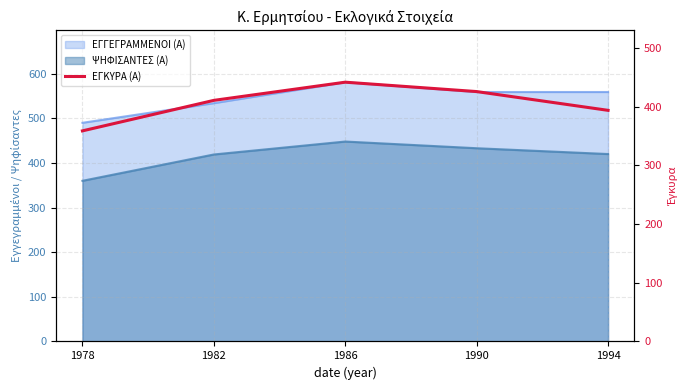

At which label does the data first exceed 411?

1986